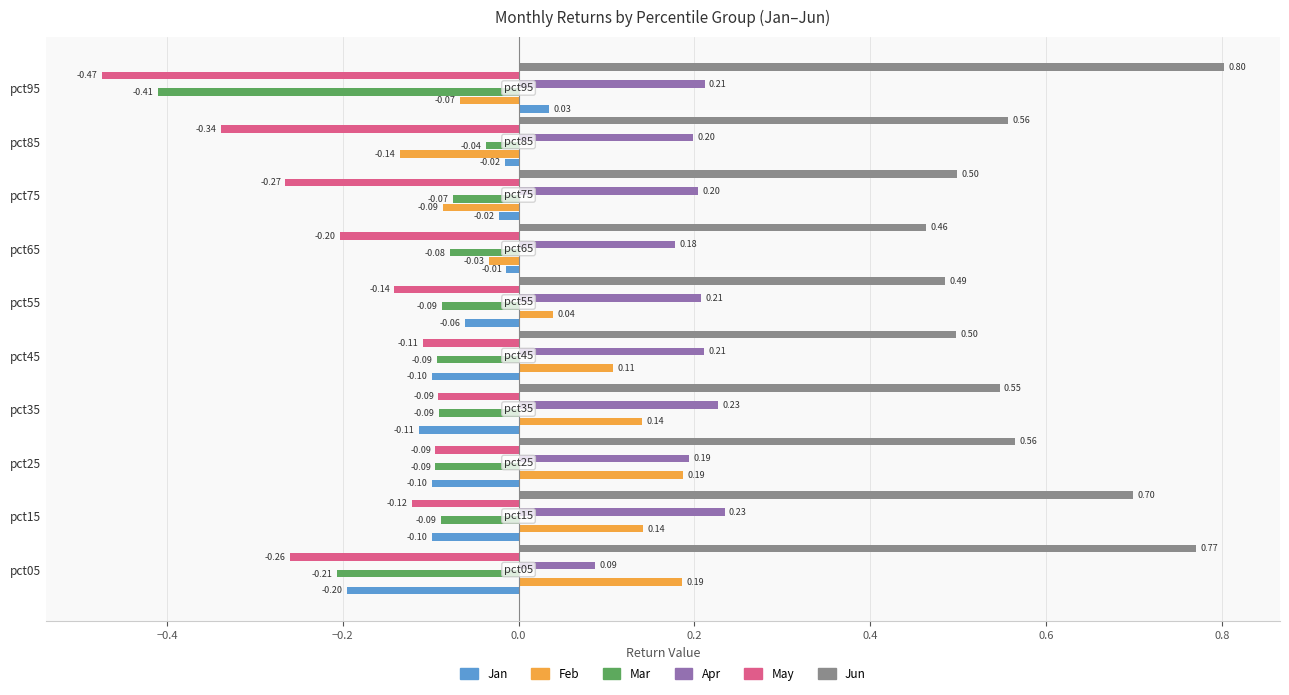

Which series has the largest range (max minus min)?

May